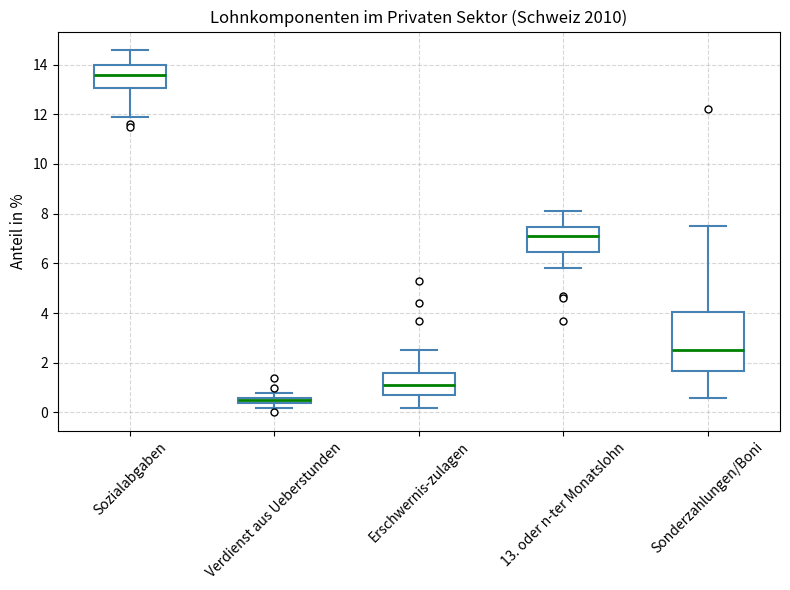

Which box's median line is the lowest?

Verdienst aus Ueberstunden